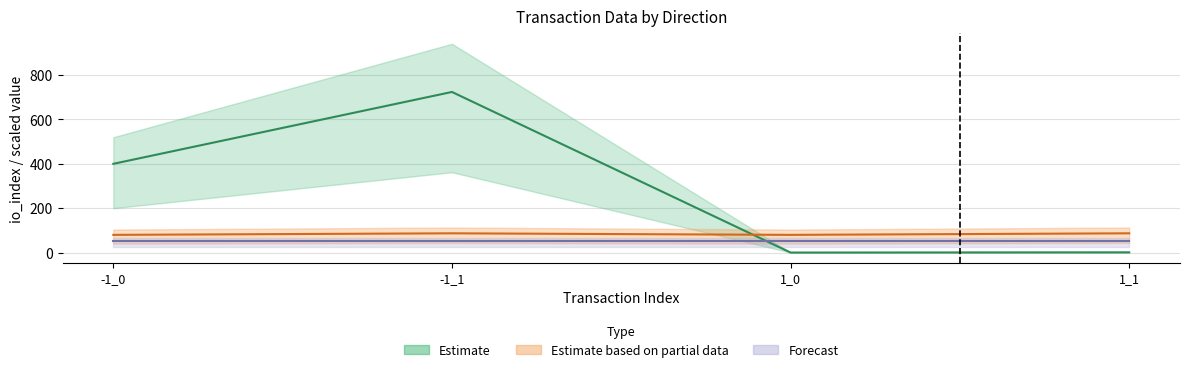

The value of io_index at -1_1 is 724.0. True or false?

True